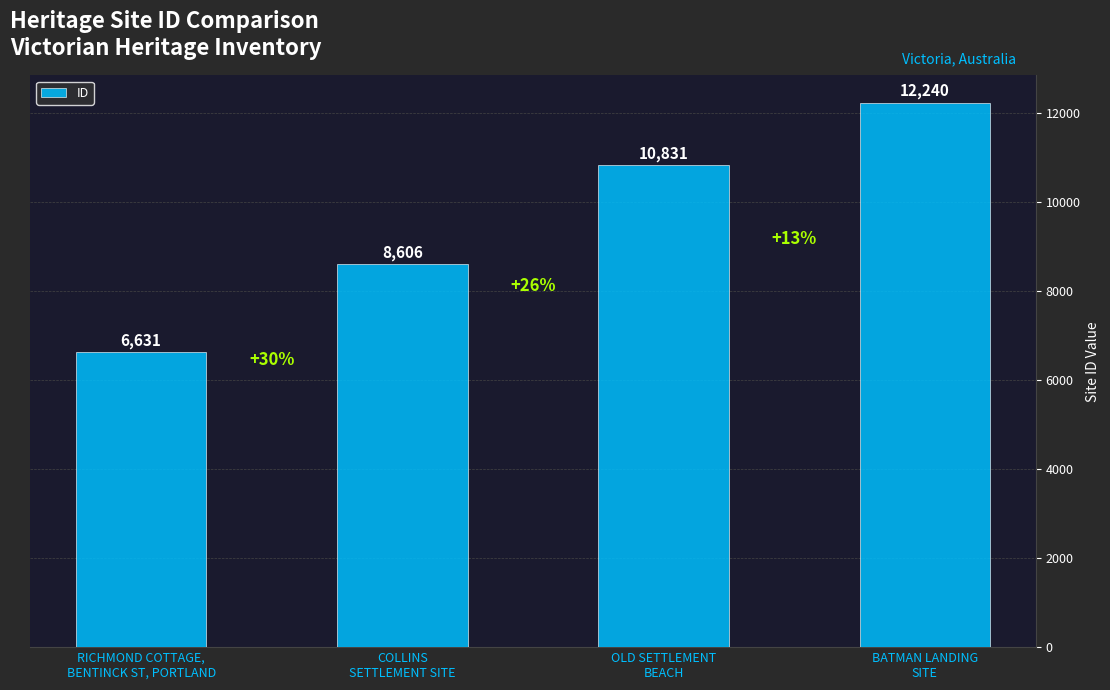

List the labels in order of value, largest first.

BATMAN LANDING
SITE, OLD SETTLEMENT
BEACH, COLLINS
SETTLEMENT SITE, RICHMOND COTTAGE,
BENTINCK ST, PORTLAND